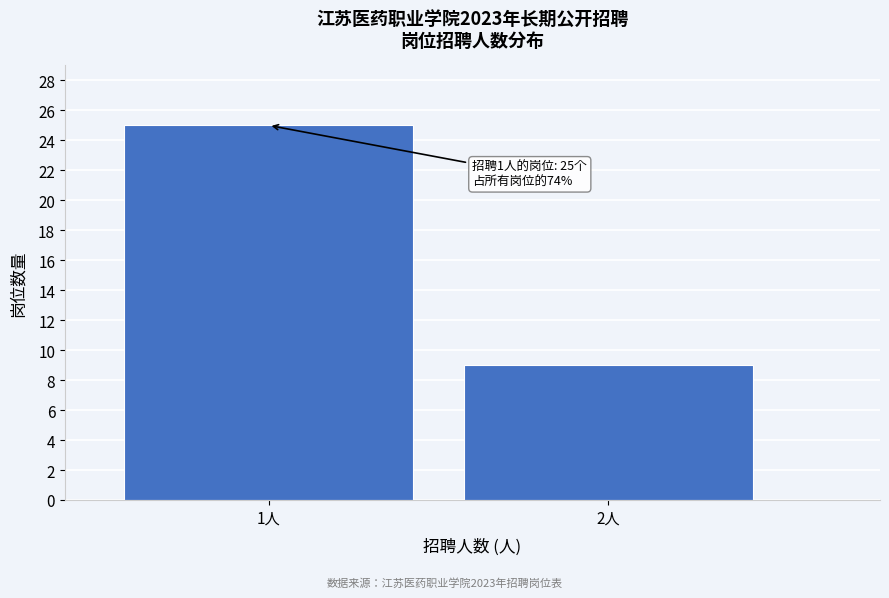

Reading left to right, transcribe all the data shown in this chart.

25	9